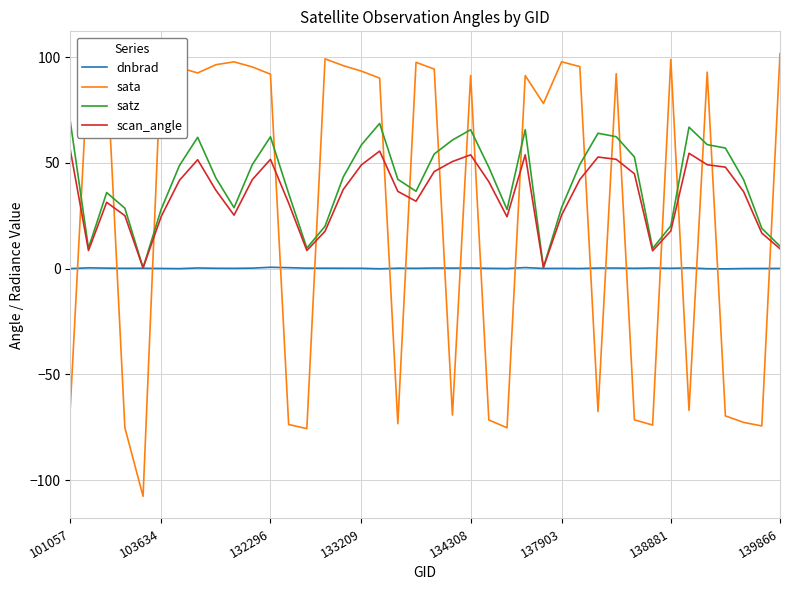

Does the chart have visible grid lines?

Yes